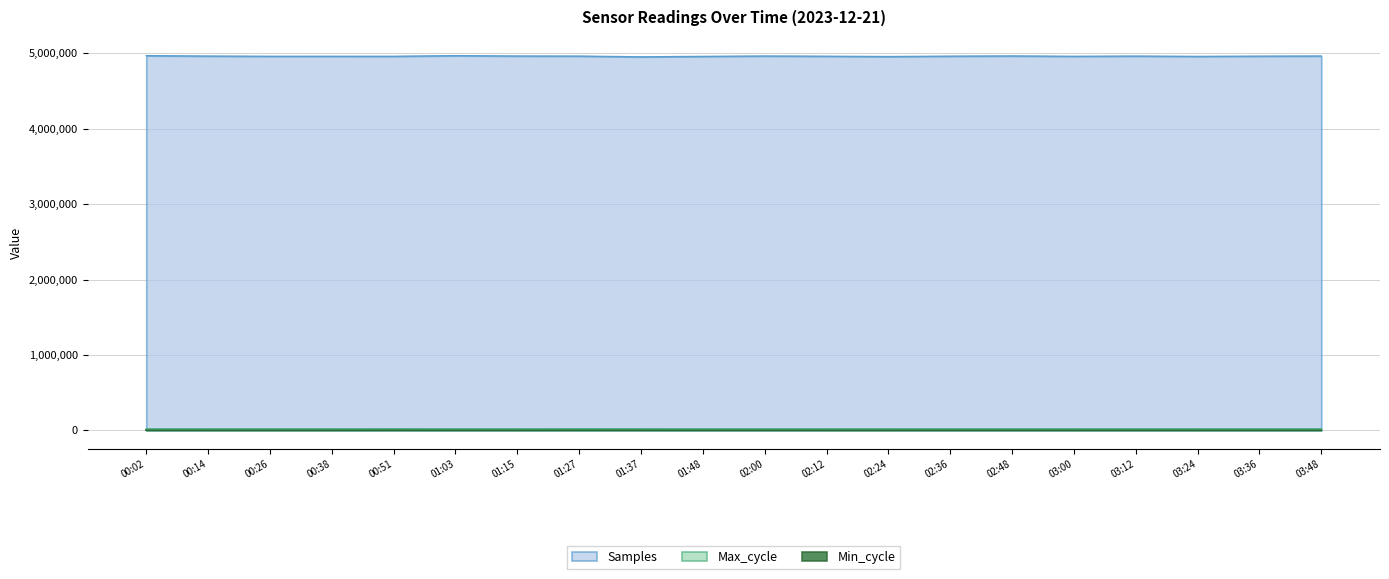

How many interior local peaks does the Max_cycle series have?

5